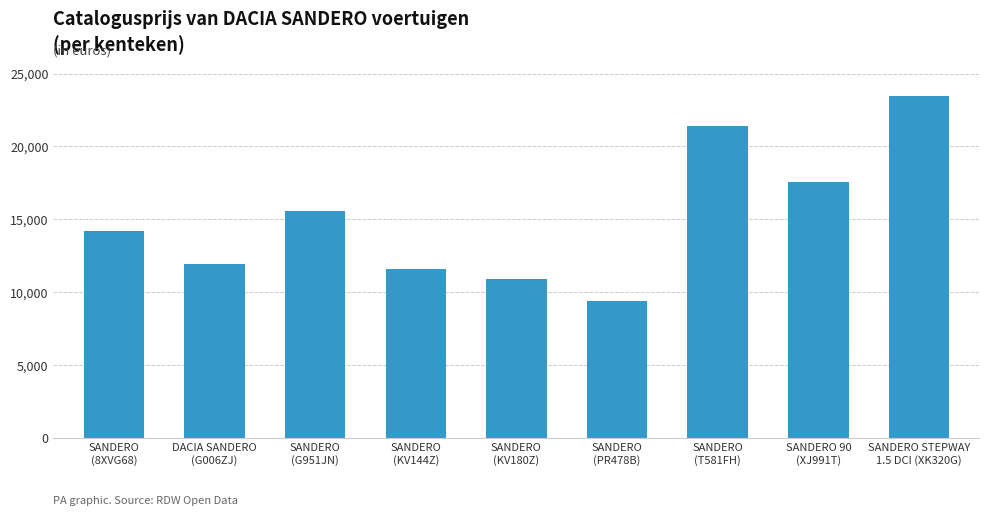

Are the bars grouped side by side (vs. stacked)?

No